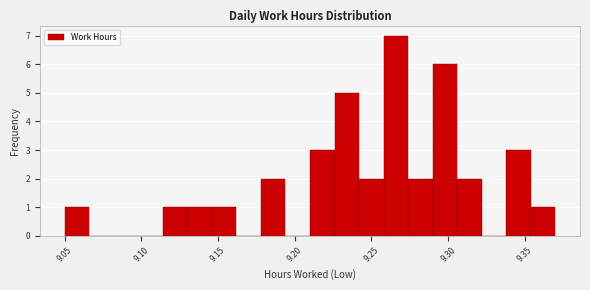

Around what value on the x-axis is the tallest bar? Give the approximate position of its centre, as read against the axis.

9.265